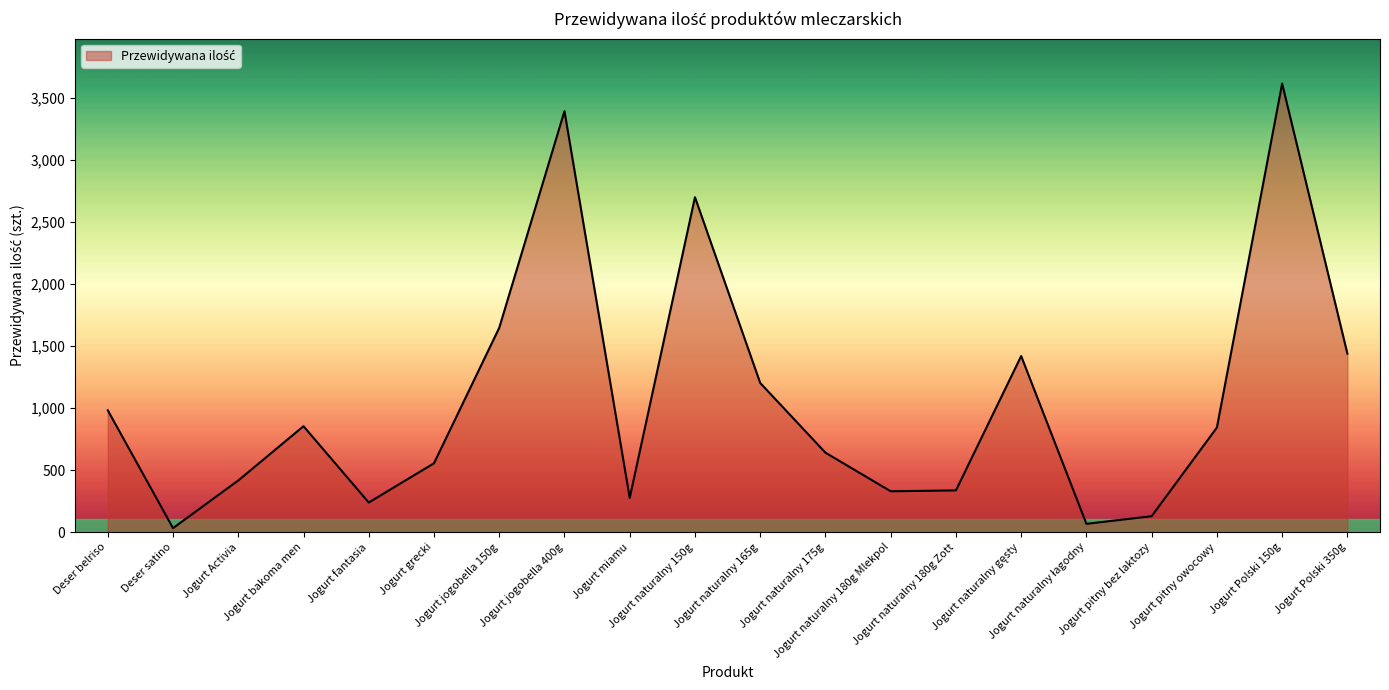

What is the greatest value displayed?

3614.2